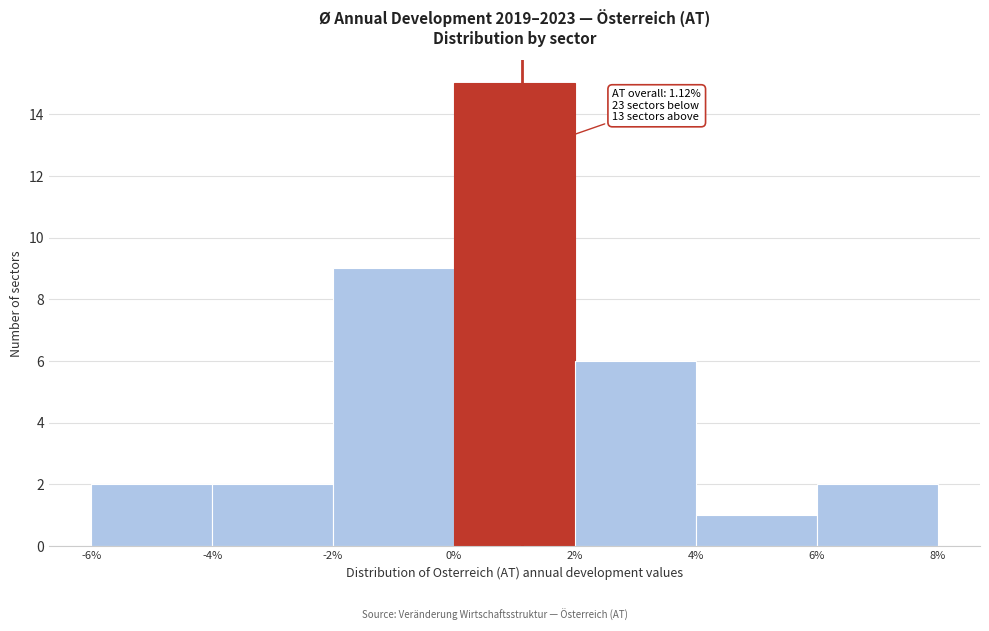

Which range on the x-axis has the tallest bar?

0% to 2%